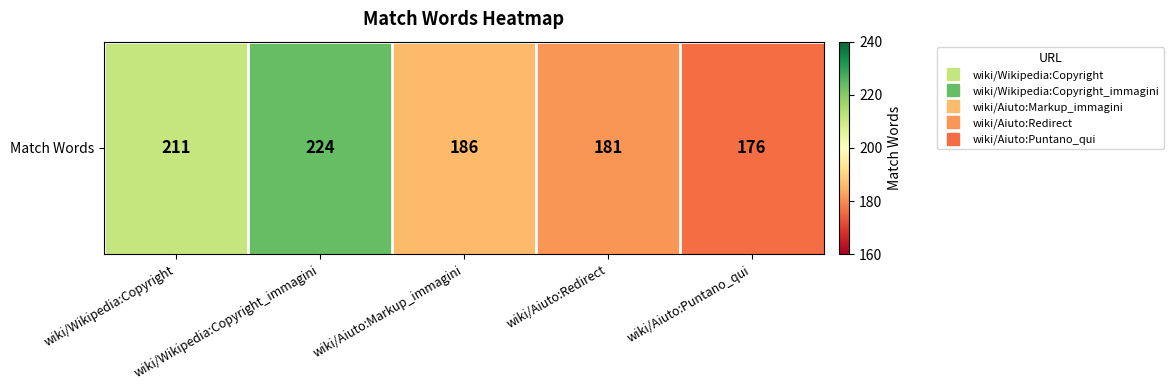

The value at wiki/Aiuto:Puntano_qui is 176. True or false?

True